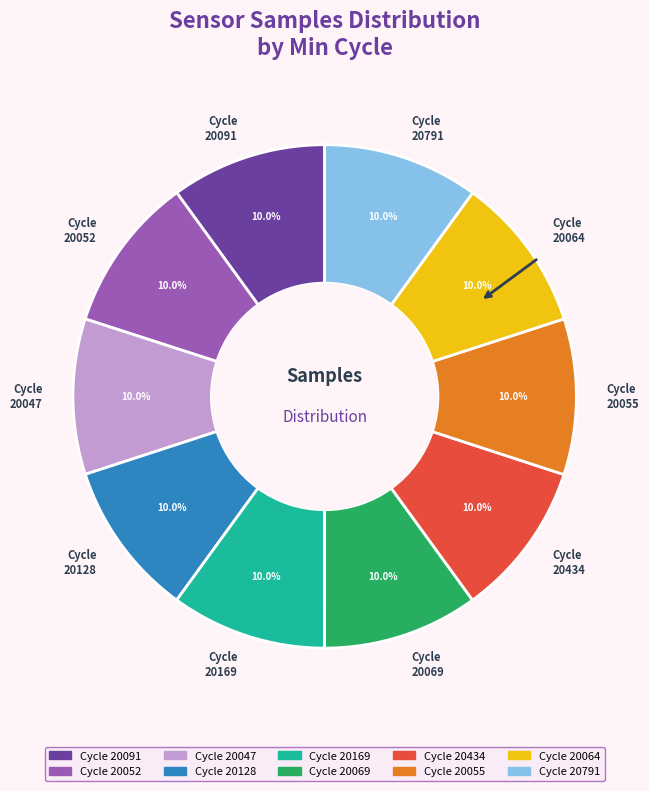

Is there a majority slice in this chart?

No